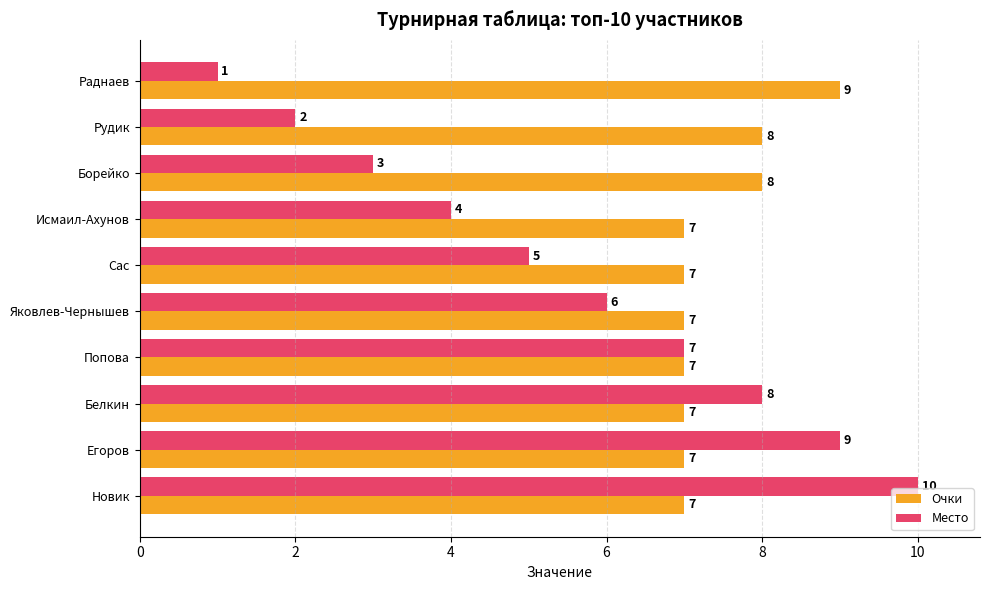

How many values in the Место series are below 6?

5